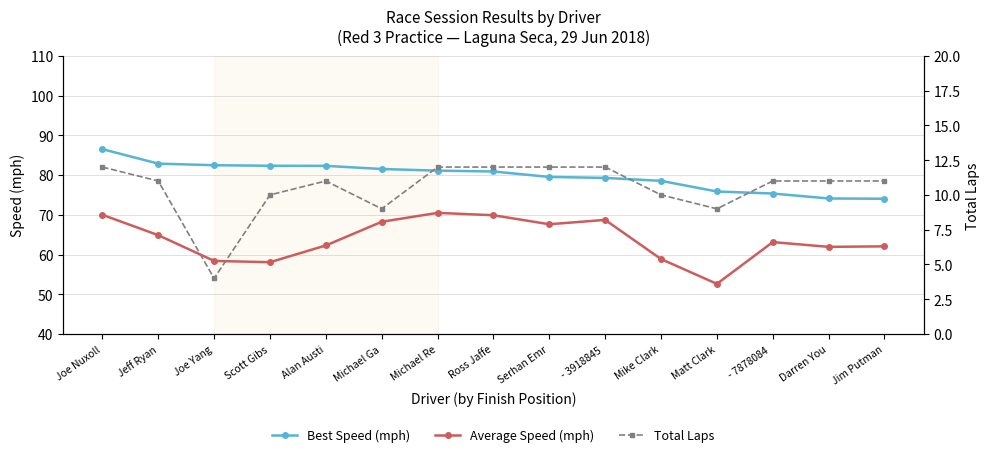

How many data points in Total Laps are above 11?

5